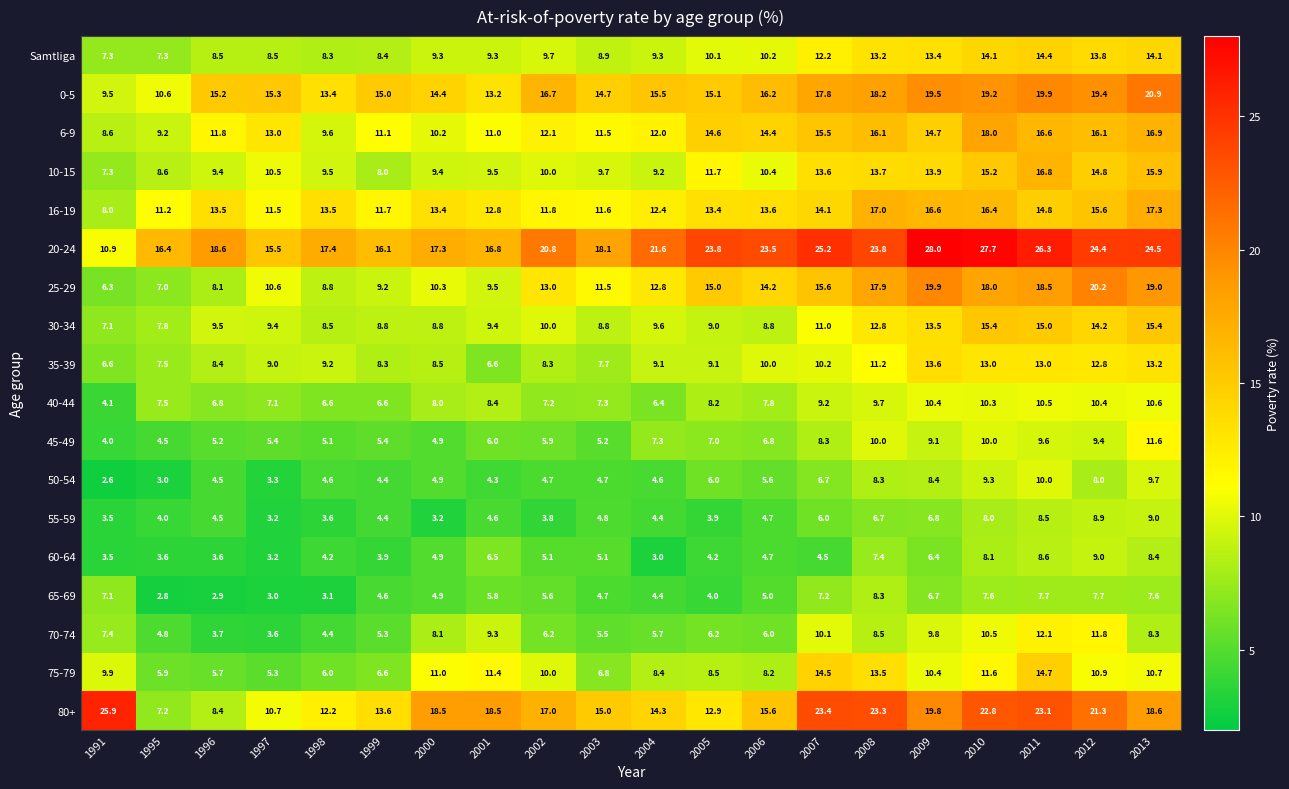

What is the minimum value shown in the chart?

2.6